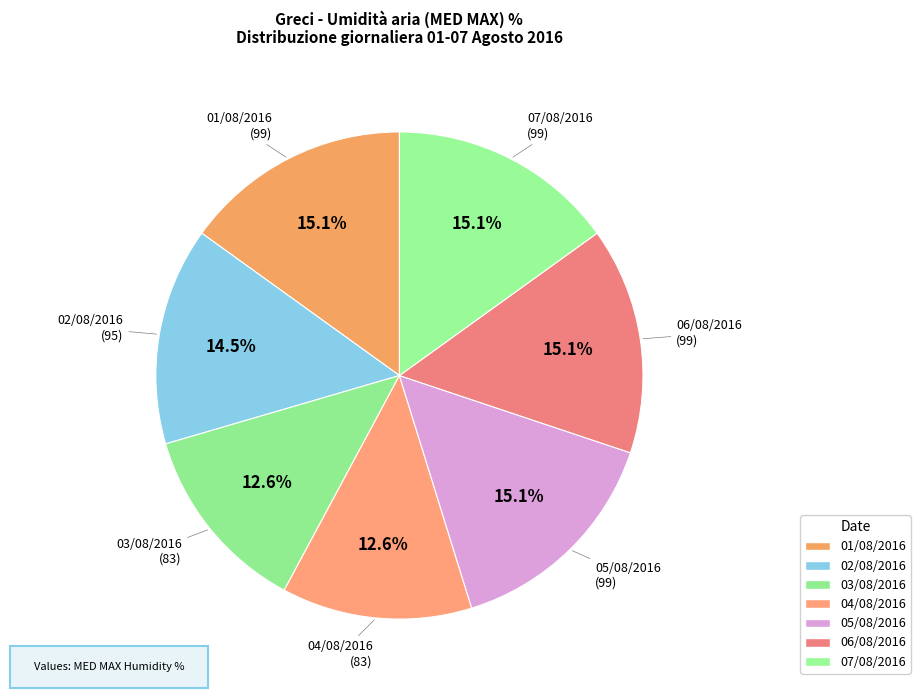

Count the number of slices in the pie.

7